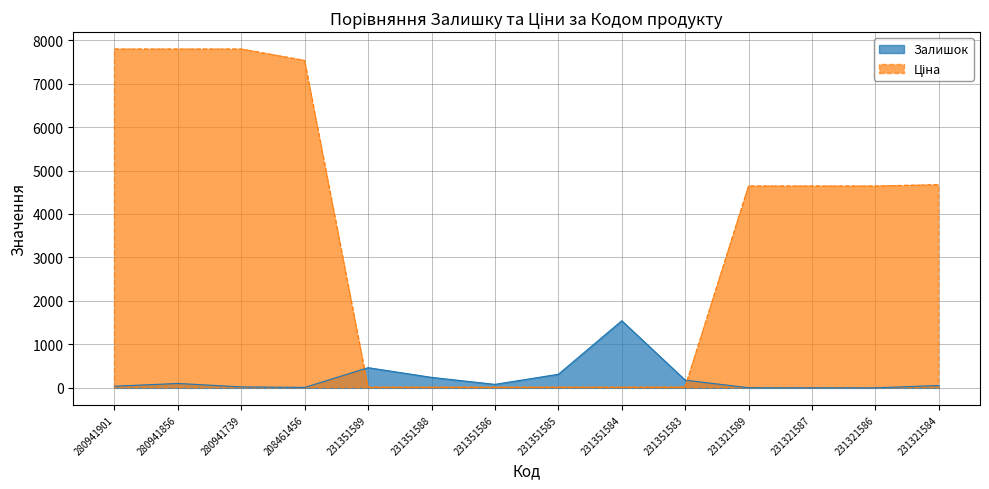

Reading left to right, extract all data points from this chart.

Залишок: 280941901=39.0	280941856=102.0	280941739=23.0	208461456=11.0	231351589=465.0	231351588=242.0	231351586=81.0	231351585=313.0	231351584=1545.0	231351583=179.0	231321589=3.0	231321587=2.0	231321586=1.0	231321584=55.0
Ціна: 280941901=7792.9	280941856=7792.9	280941739=7792.9	208461456=7530.7	231351589=15.8	231351588=15.8	231351586=15.8	231351585=15.8	231351584=15.8	231351583=20.8	231321589=4642.5	231321587=4642.5	231321586=4642.5	231321584=4672.9